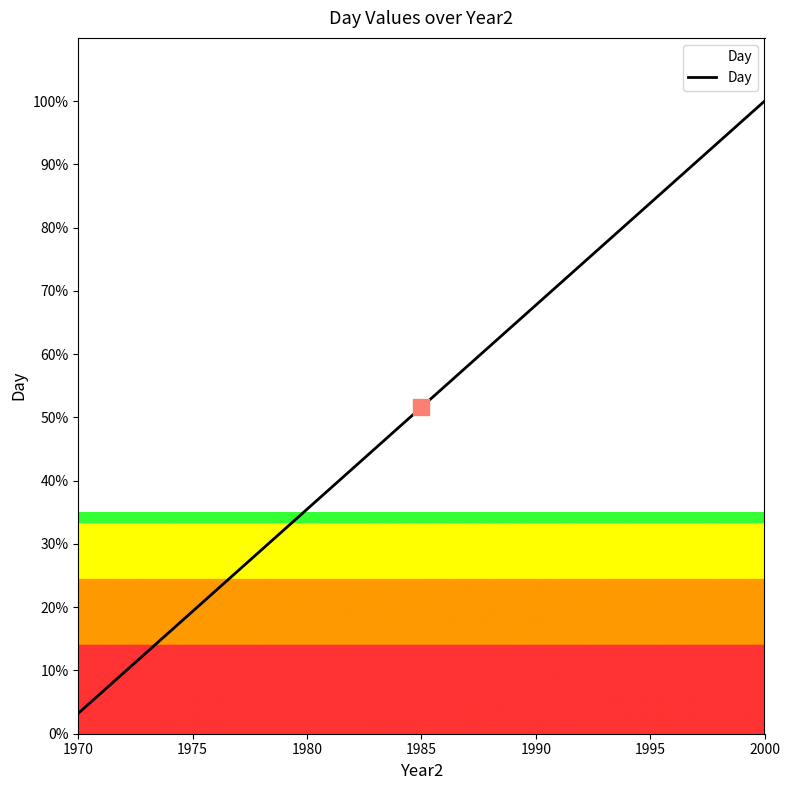

What is the minimum value shown in the chart?

3.2